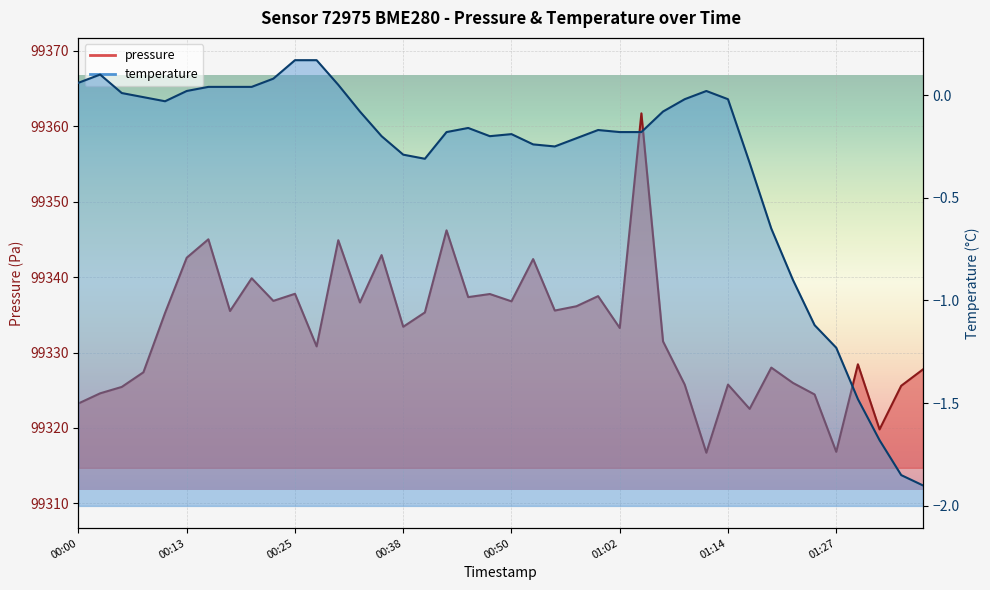

Rank the categories by pressure value from lowest to highest.

01:12, 01:27, 01:32, 01:17, 00:00, 01:24, 00:03, 00:06, 01:34, 01:09, 01:14, 01:22, 00:08, 01:36, 01:19, 01:29, 00:28, 01:07, 01:02, 00:38, 00:11, 00:40, 00:18, 00:55, 00:57, 00:33, 00:50, 00:23, 00:45, 01:00, 00:47, 00:25, 00:21, 00:52, 00:13, 00:35, 00:30, 00:16, 00:43, 01:05